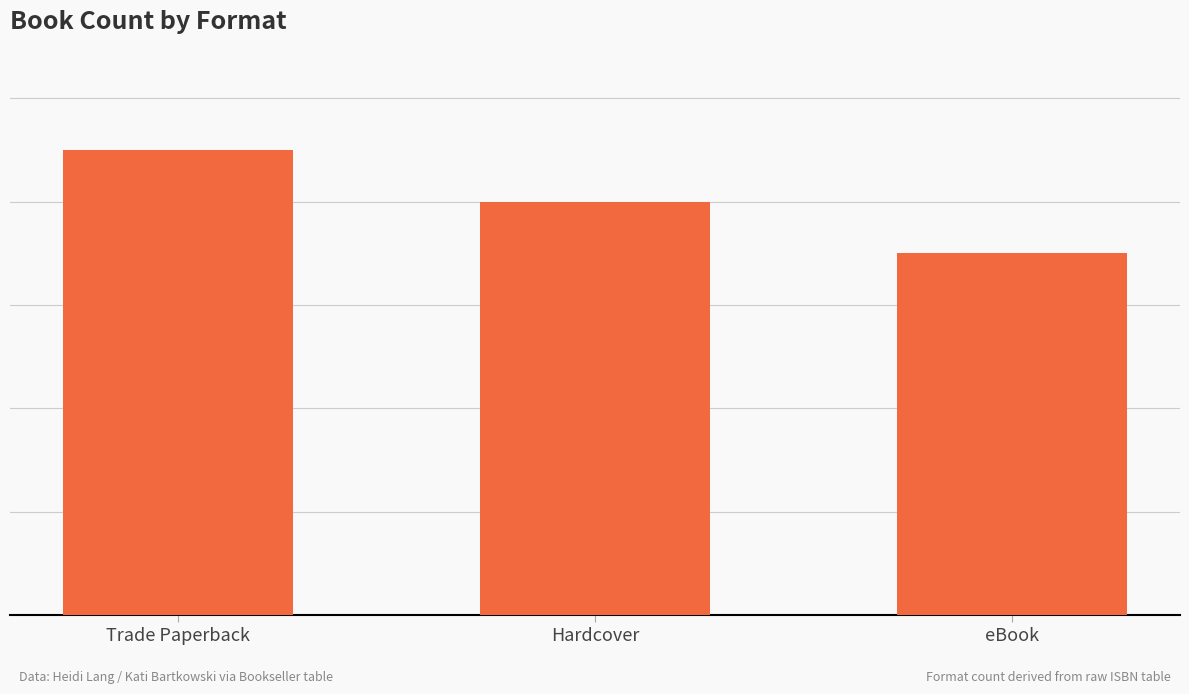

Does the chart contain any negative values?

No